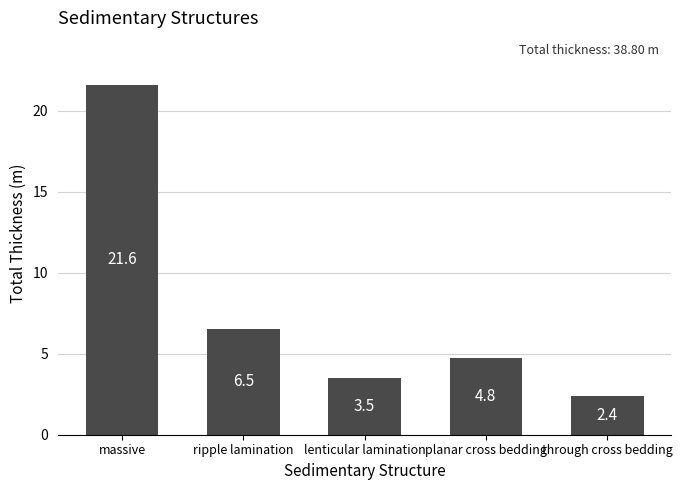

What is the difference between the maximum and minimum values?

19.2